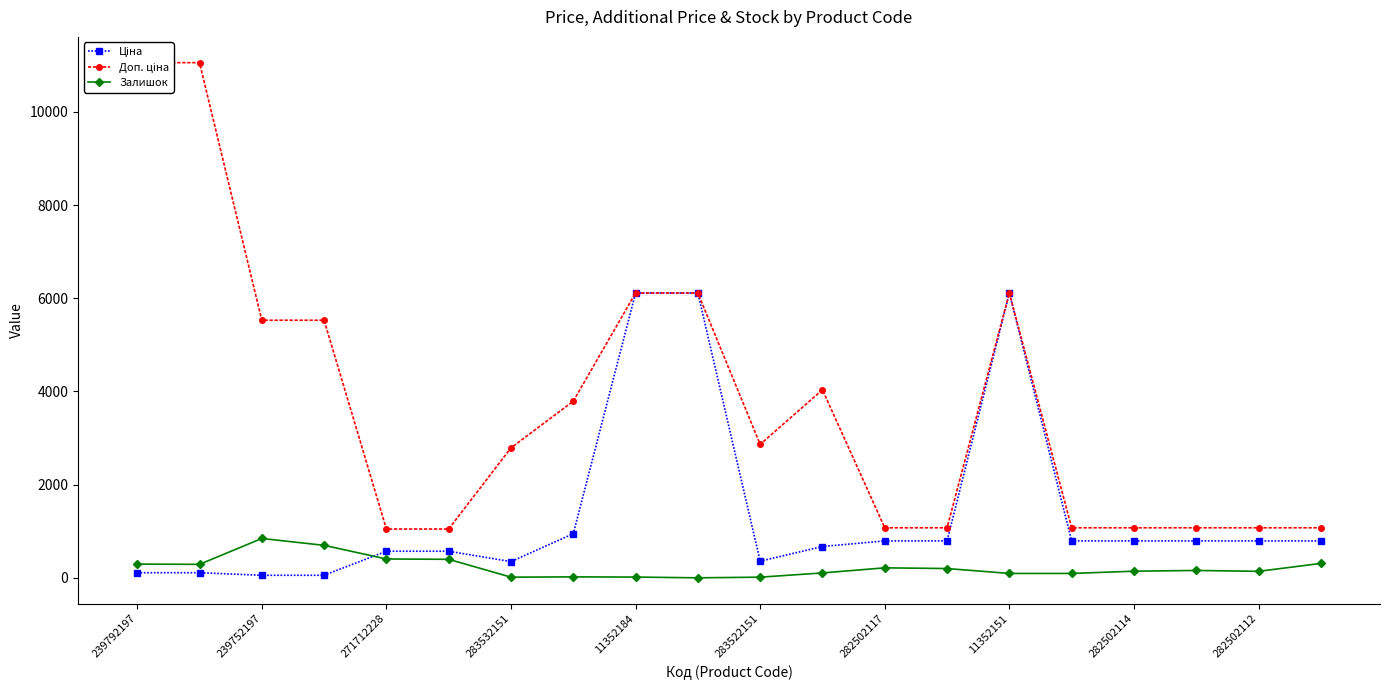

How many data points does each series have?

20